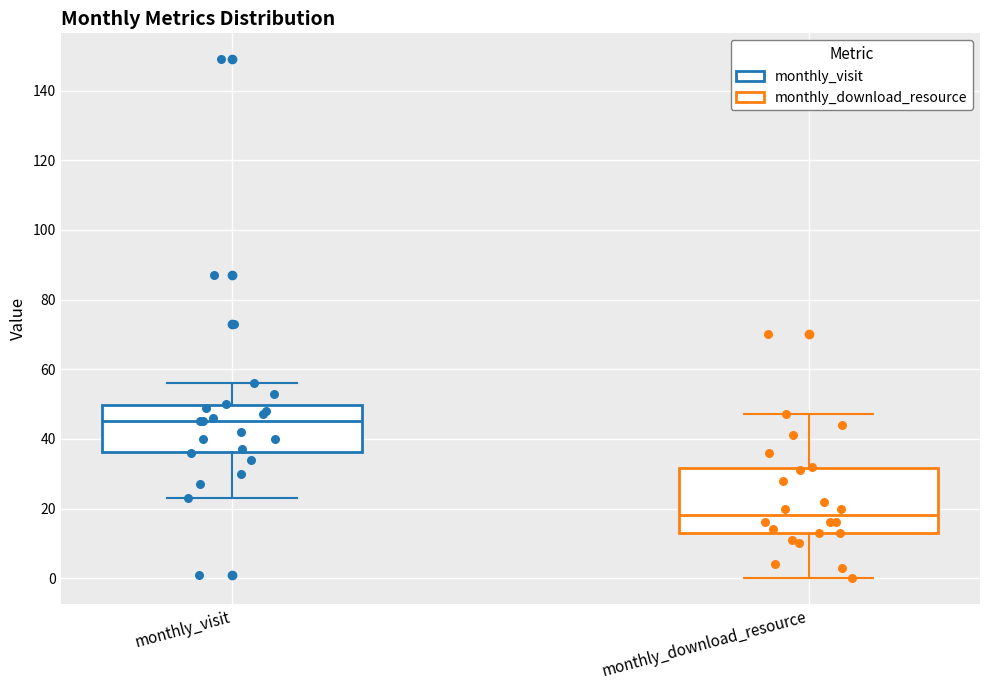

Which box has the lowest median line?

monthly_download_resource